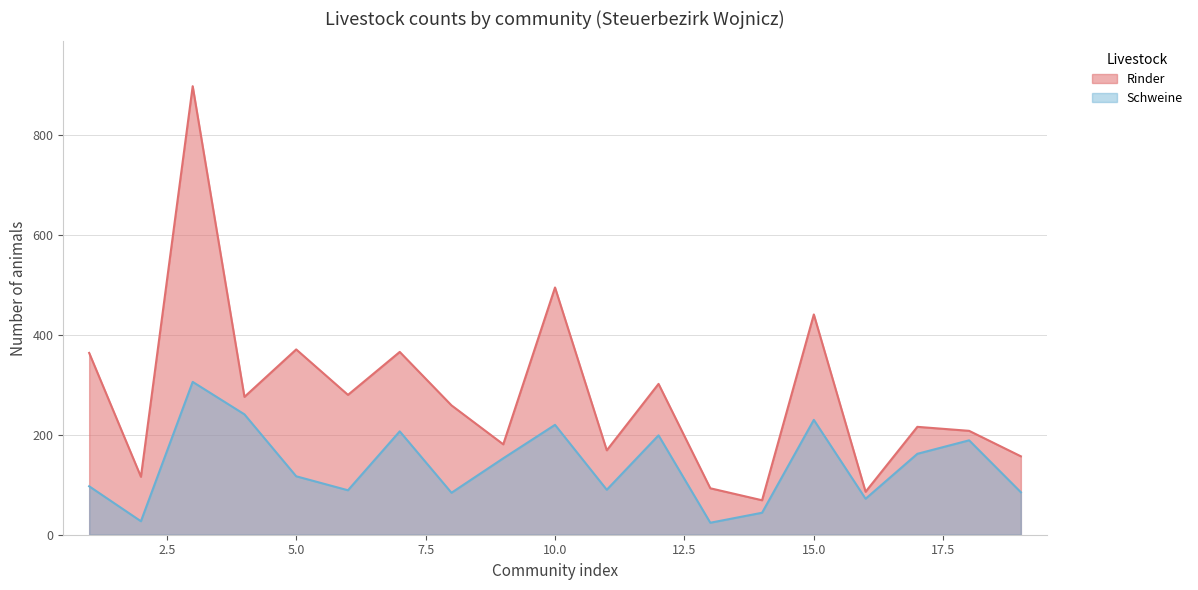

Rank the categories by Rinder value from highest to lowest.

3, 10, 15, 5, 7, 1, 12, 6, 4, 8, 17, 18, 9, 11, 19, 2, 13, 16, 14